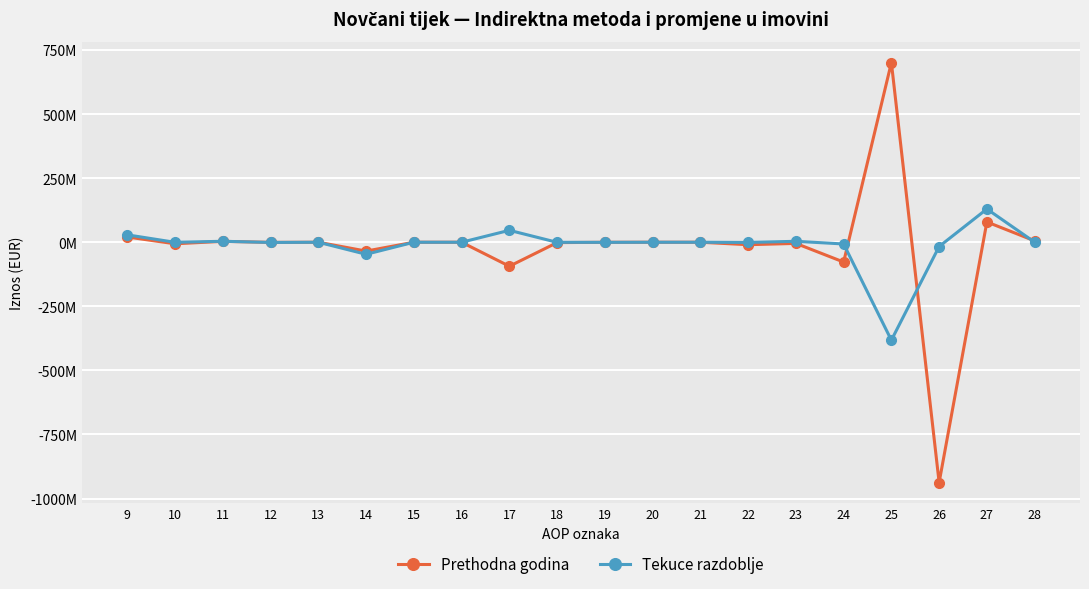

What are all the series names shown in the legend?

Prethodna godina, Tekuce razdoblje